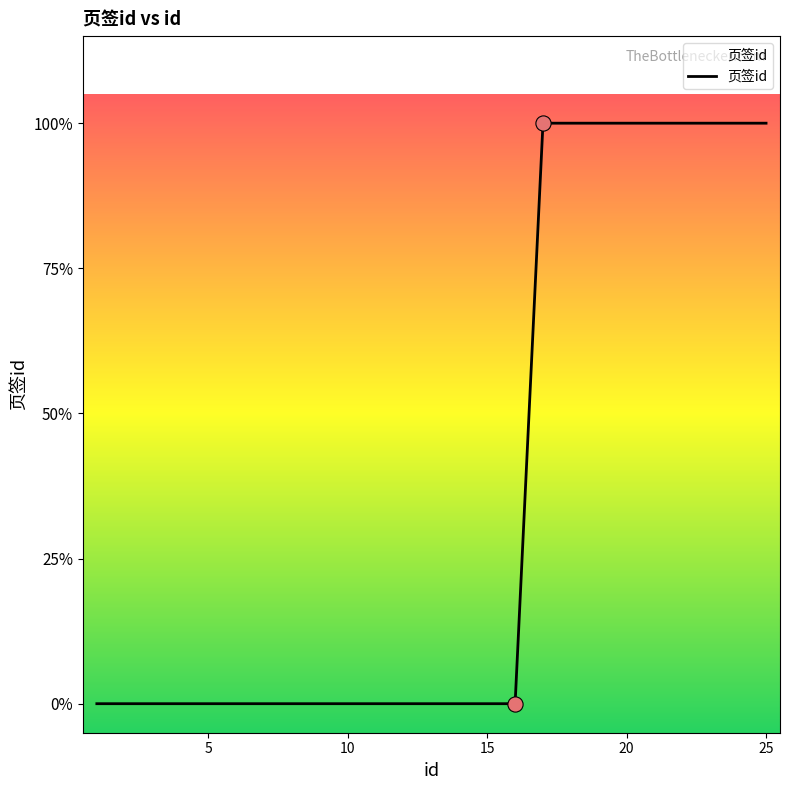

Does the chart have visible grid lines?

No